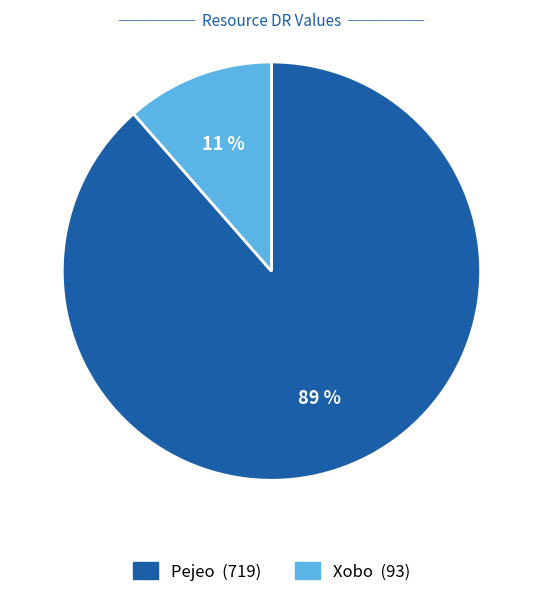

Combined, do Xobo and Pejeo account for over 50%?

Yes